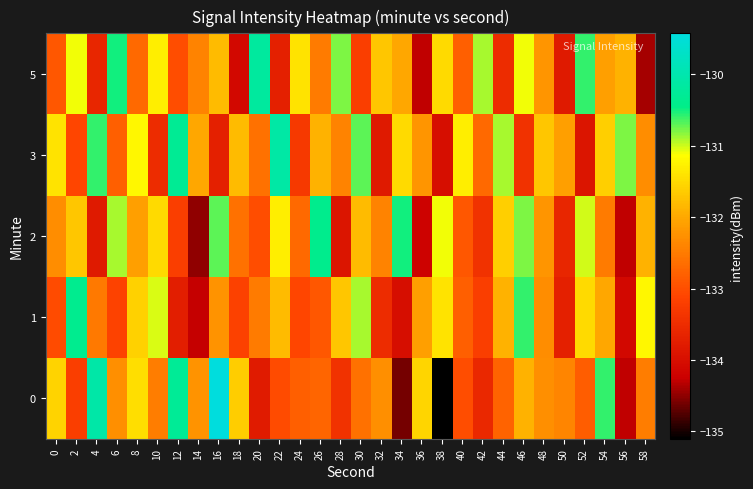

Reading left to right, list all the values displayed in this chart.

0: 0=-131.6	2=-133.2	4=-130.1	6=-132.3	8=-131.4	10=-132.5	12=-130.3	14=-132.2	16=-129.4	18=-131.6	20=-133.8	22=-133.0	24=-132.8	26=-132.7	28=-133.4	30=-132.6	32=-132.3	34=-134.6	36=-131.5	38=-135.1	40=-133.0	42=-133.6	44=-132.8	46=-131.9	48=-132.3	50=-132.4	52=-132.8	54=-130.6	56=-134.3	58=-132.5
1: 0=-133.0	2=-130.4	4=-132.5	6=-133.1	8=-131.6	10=-131.0	12=-133.7	14=-134.3	16=-132.2	18=-133.2	20=-132.5	22=-131.8	24=-133.1	26=-132.9	28=-131.7	30=-130.9	32=-133.5	34=-134.0	36=-132.1	38=-131.4	40=-132.8	42=-133.2	44=-131.9	46=-130.6	48=-132.3	50=-133.7	52=-131.5	54=-132.0	56=-134.1	58=-131.2
2: 0=-132.3	2=-131.7	4=-133.8	6=-130.9	8=-132.1	10=-131.5	12=-133.2	14=-134.5	16=-130.7	18=-132.6	20=-133.0	22=-131.3	24=-132.7	26=-130.4	28=-133.9	30=-131.8	32=-132.4	34=-130.5	36=-134.2	38=-131.1	40=-132.9	42=-133.4	44=-131.6	46=-130.8	48=-132.2	50=-133.6	52=-131.0	54=-132.5	56=-134.3	58=-131.9
3: 0=-131.4	2=-133.1	4=-130.6	6=-132.8	8=-131.2	10=-133.5	12=-130.3	14=-132.0	16=-133.7	18=-131.8	20=-132.6	22=-130.1	24=-133.3	26=-131.9	28=-132.4	30=-130.7	32=-133.8	34=-131.5	36=-132.2	38=-134.0	40=-131.3	42=-132.7	44=-130.9	46=-133.4	48=-131.7	50=-132.1	52=-133.9	54=-131.6	56=-130.8	58=-132.3
5: 0=-132.9	2=-131.1	4=-133.6	6=-130.5	8=-132.7	10=-131.3	12=-133.0	14=-132.4	16=-131.8	18=-134.1	20=-130.2	22=-133.7	24=-131.4	26=-132.5	28=-130.8	30=-133.2	32=-131.7	34=-132.0	36=-134.3	38=-131.5	40=-132.8	42=-130.9	44=-133.5	46=-131.1	48=-132.2	50=-133.8	52=-130.6	54=-132.1	56=-131.9	58=-134.4